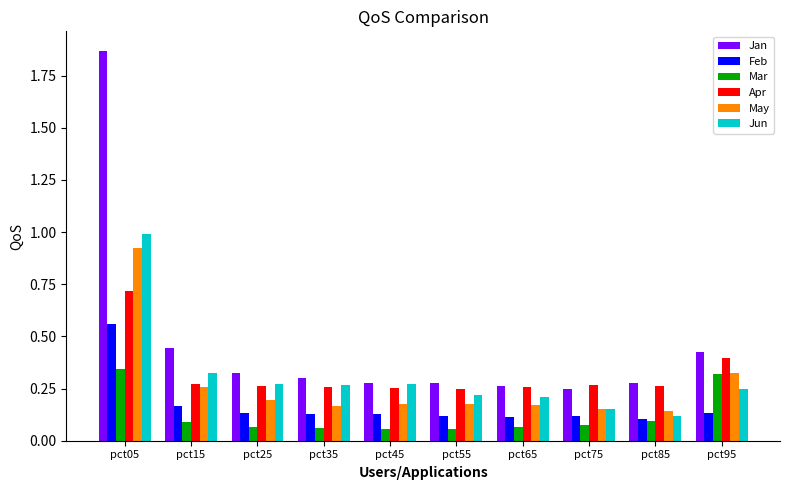

List the series in order of their peak value, lowest first.

Mar, Feb, Apr, May, Jun, Jan